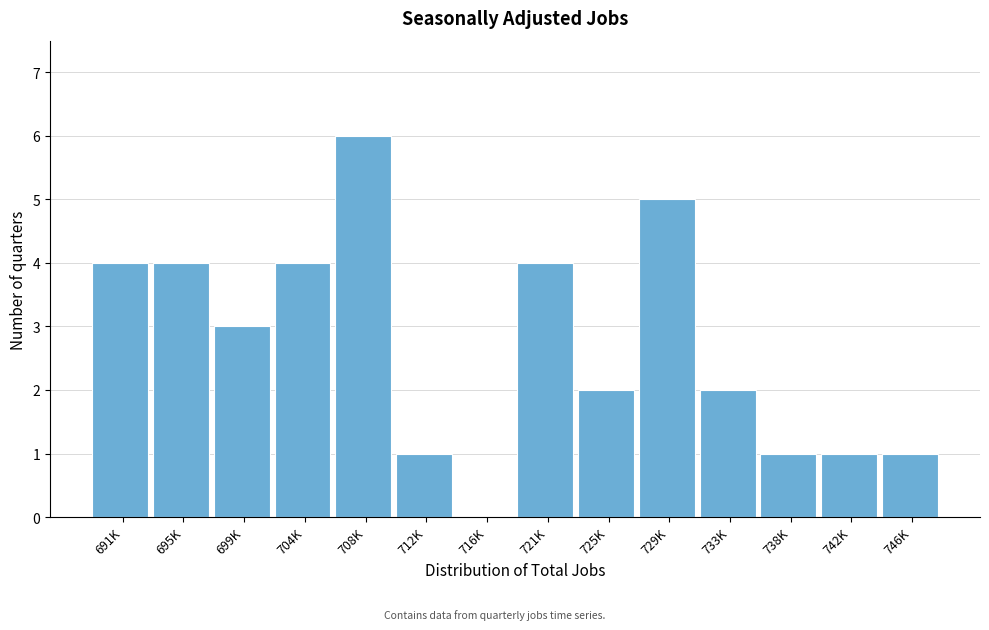

Reading left to right, extract all data points from this chart.

691K=4	695K=4	699K=3	704K=4	708K=6	712K=1	716K=0	721K=4	725K=2	729K=5	733K=2	738K=1	742K=1	746K=1